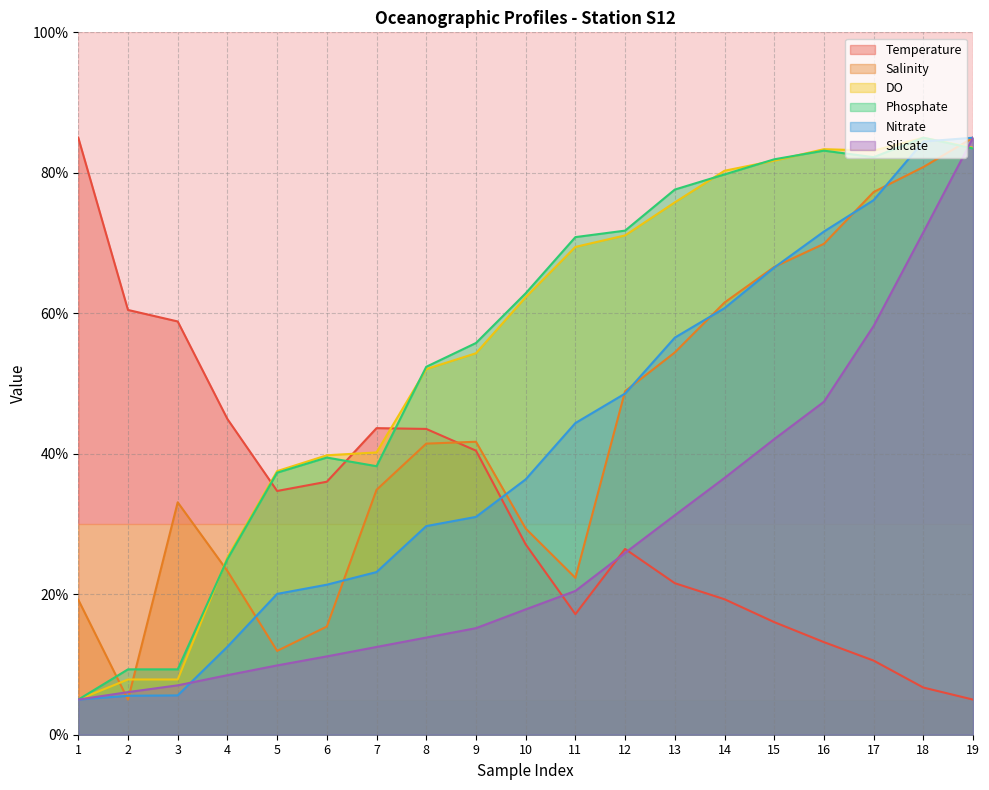

How many values in the Temperature series exceed 27?

10